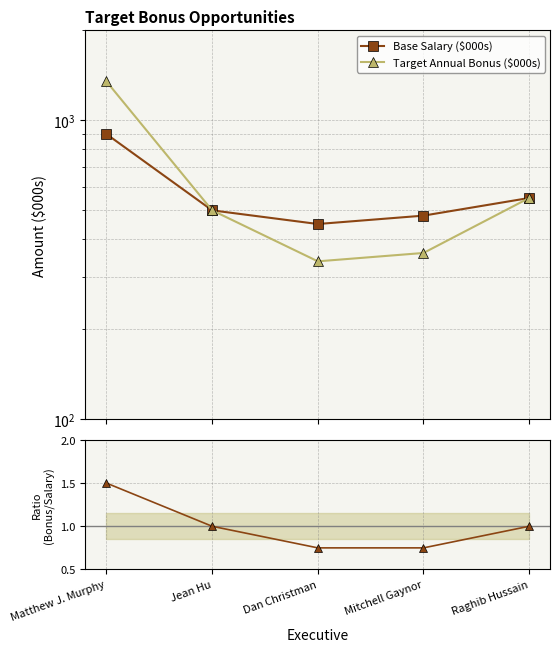

Reading right to left, extract all data points from this chart.

Base Salary ($000s): Raghib Hussain=550.0	Mitchell Gaynor=480.0	Dan Christman=450.0	Jean Hu=500.0	Matthew J. Murphy=900.0
Target Annual Bonus ($000s): Raghib Hussain=550.0	Mitchell Gaynor=360.0	Dan Christman=337.5	Jean Hu=500.0	Matthew J. Murphy=1350.0
Bonus / Salary Ratio: Raghib Hussain=1.0	Mitchell Gaynor=0.8	Dan Christman=0.8	Jean Hu=1.0	Matthew J. Murphy=1.5